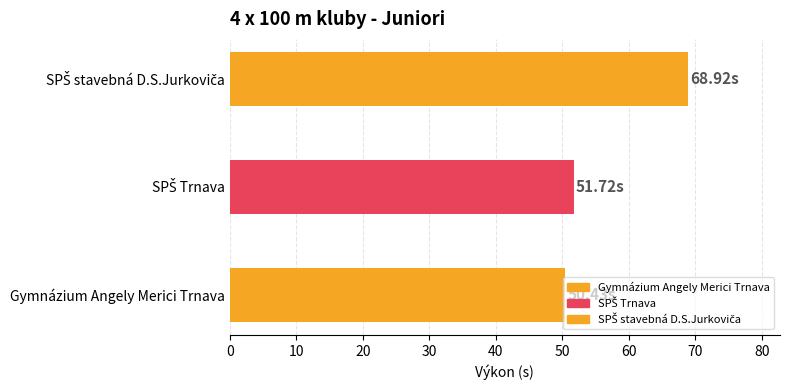

What is the greatest value displayed?

68.9